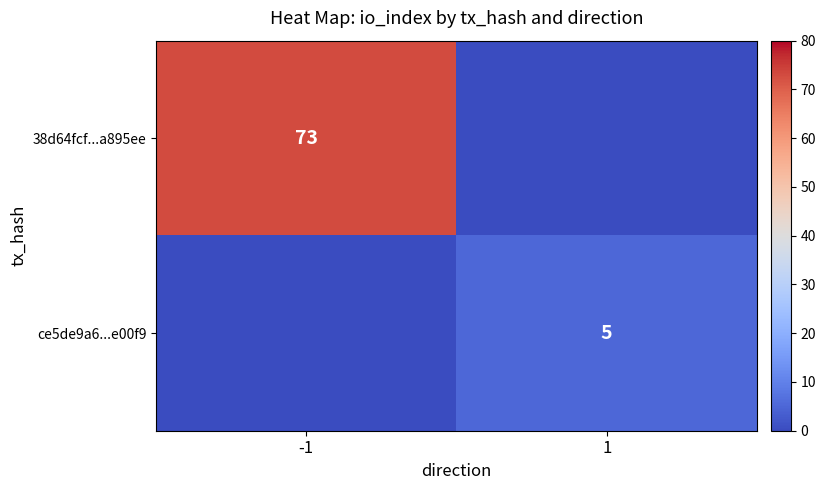

The value of 38d64fcf...a895ee at -1 is 117. True or false?

False